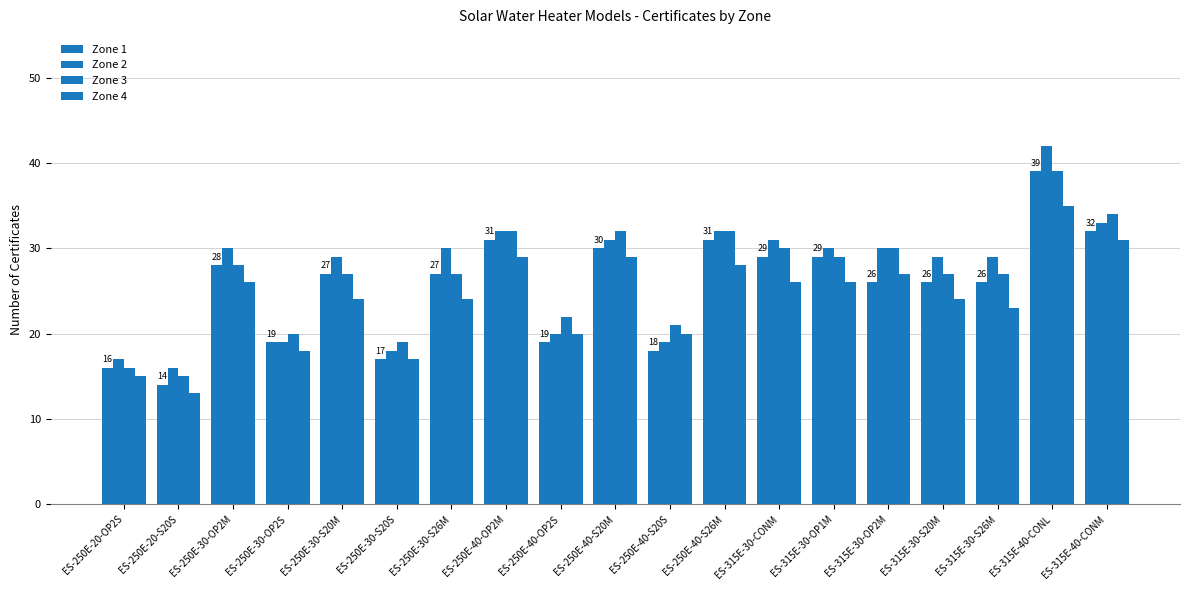

What position from the left is ES-250E-30-S26M?

7